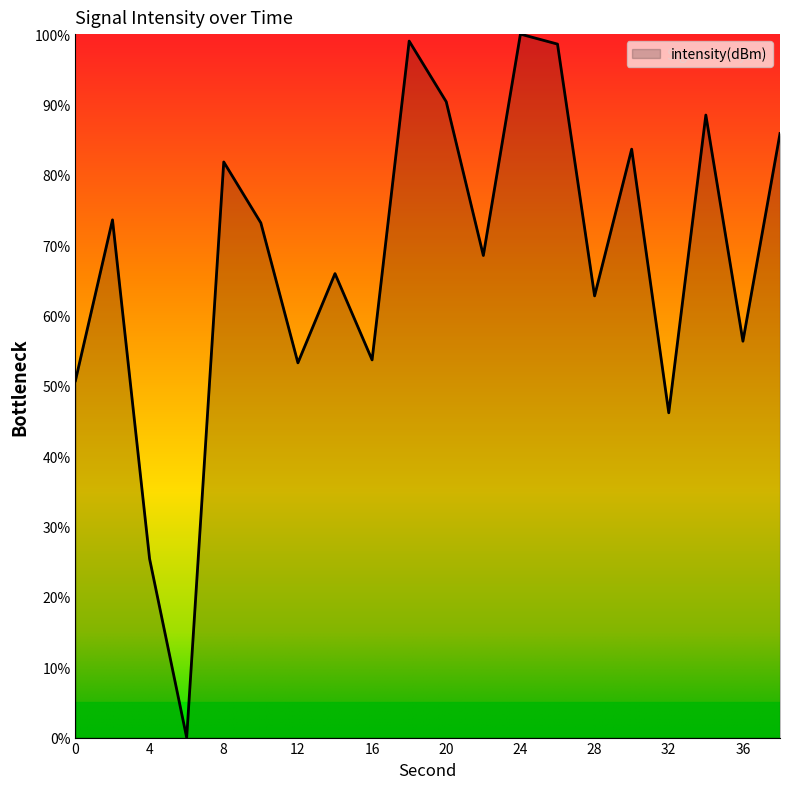

Does the chart display data point markers on the line(s)?

No